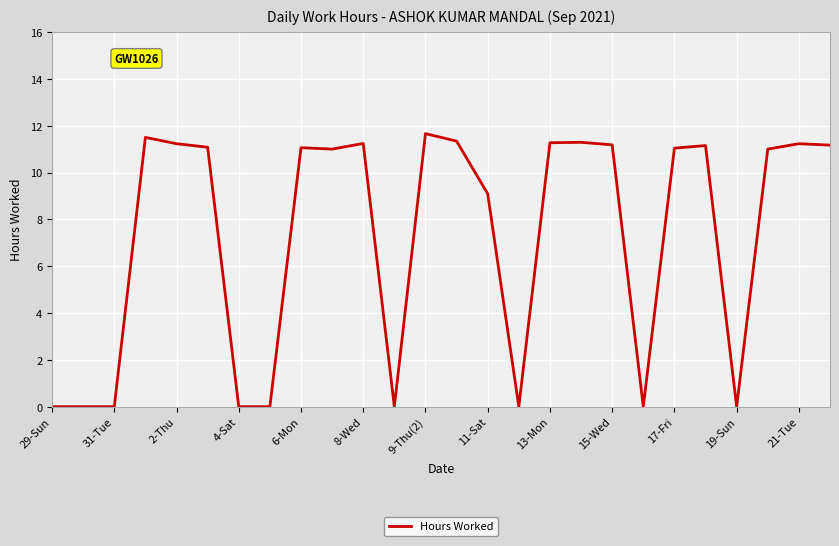

What is the maximum value shown in the chart?

11.7